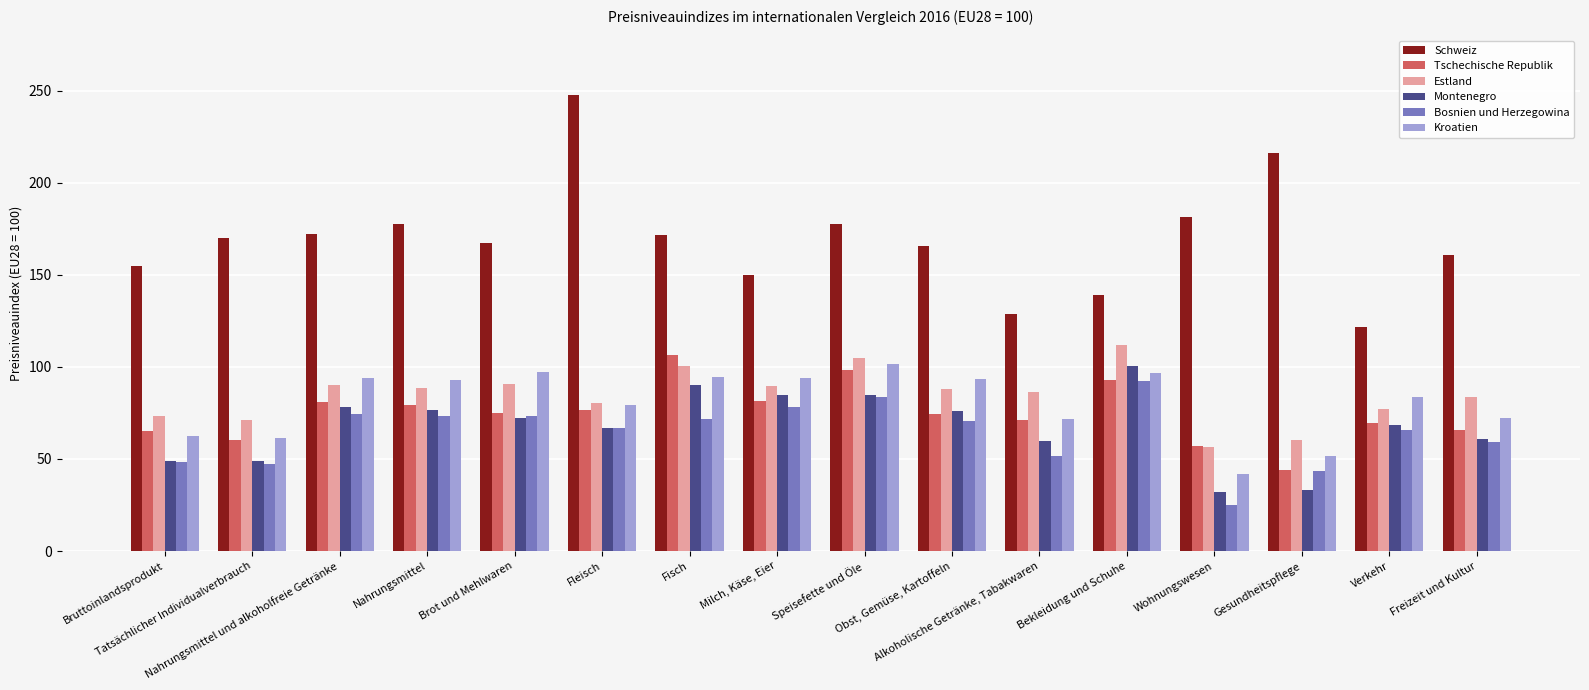

What is the label of the 5th bar from the left?

Brot und Mehlwaren